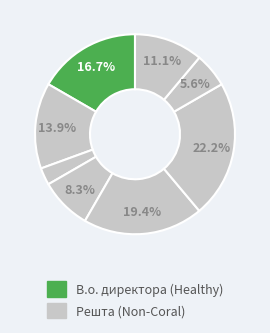

Count the number of slices in the pie.

8